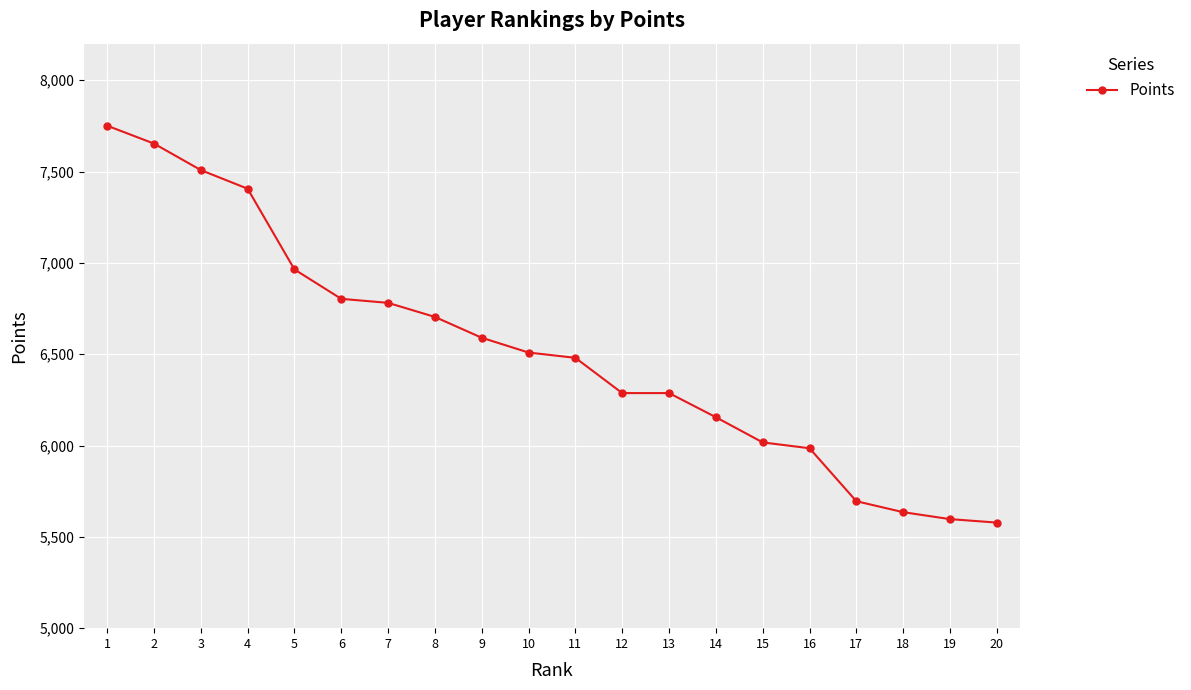

Reading left to right, what are all the values shown in this chart?

7751	7653	7508	7406	6964	6803	6781	6704	6590	6509	6480	6287	6287	6155	6017	5985	5695	5635	5597	5578